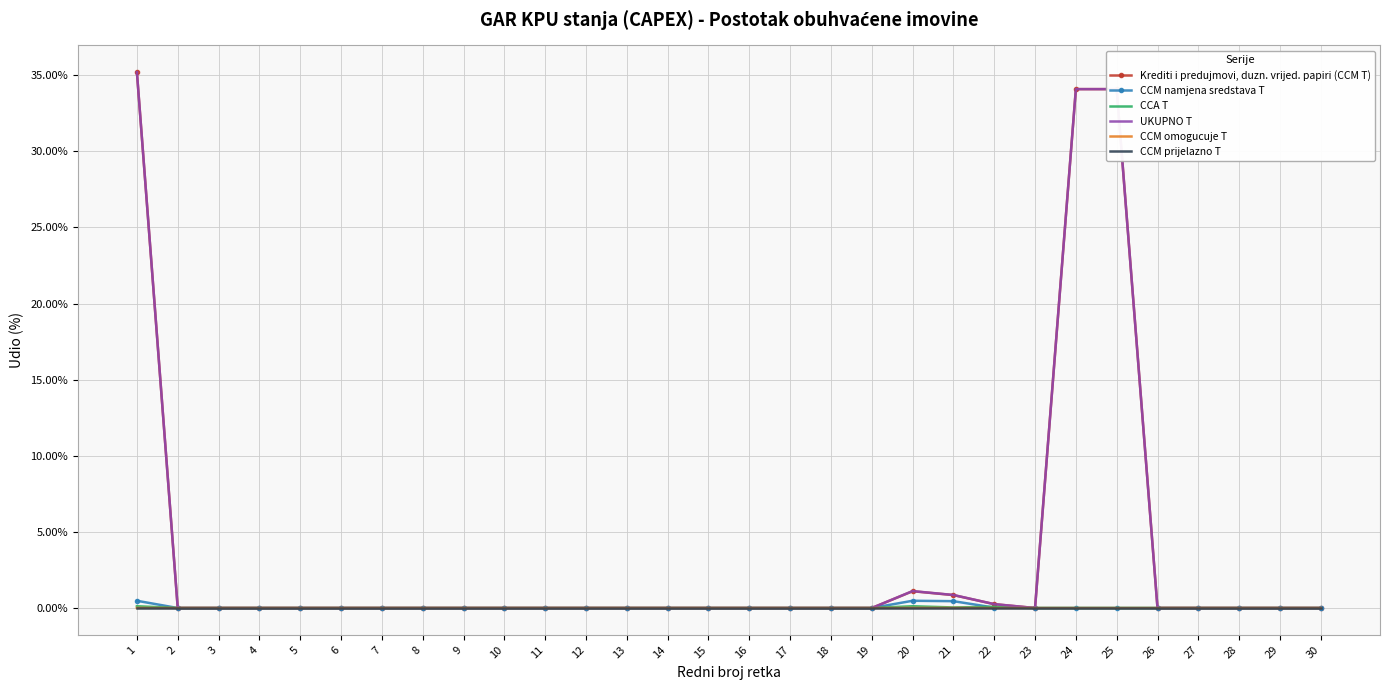

What are all the series names shown in the legend?

Krediti i predujmovi, duzn. vrijed. papiri (CCM T), CCM namjena sredstava T, CCA T, UKUPNO T, CCM omogucuje T, CCM prijelazno T